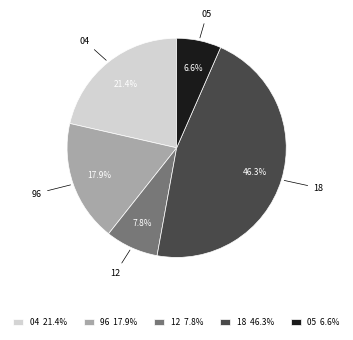

Between 05 6.6% and 12 7.8%, which is larger?

12 7.8%